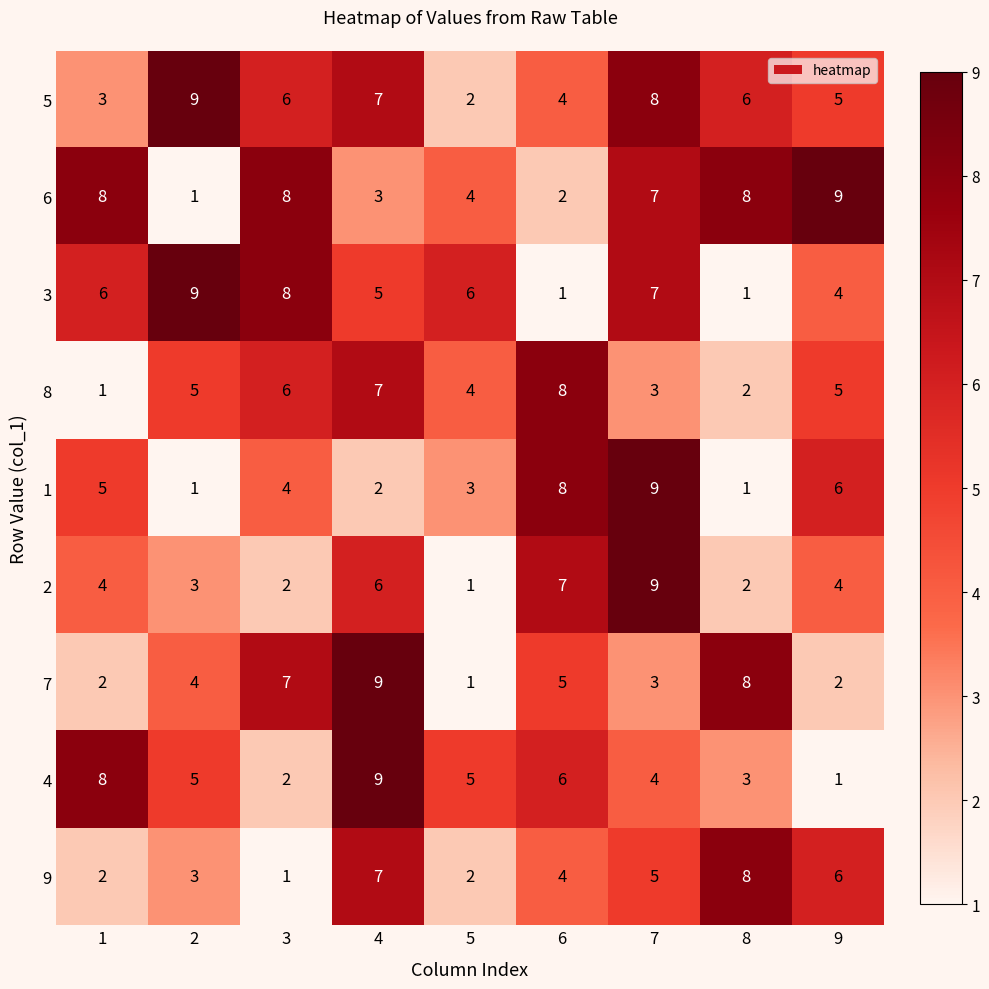

What is the sum of all 5 values?

50